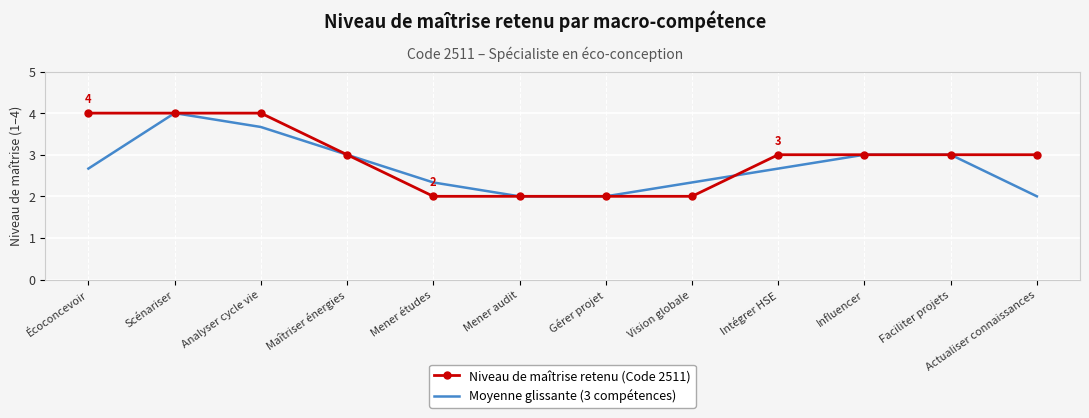

The value of Niveau de maîtrise retenu (Code 2511) at Écoconcevoir is 5.3. True or false?

False